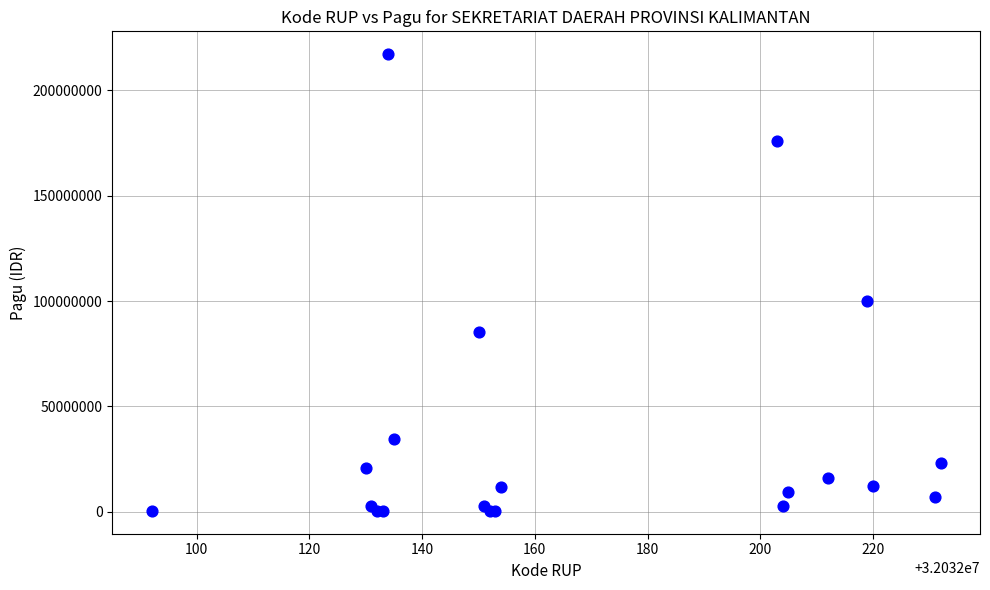

What Y value in the scatter plot is closest to 108800000?

99958000